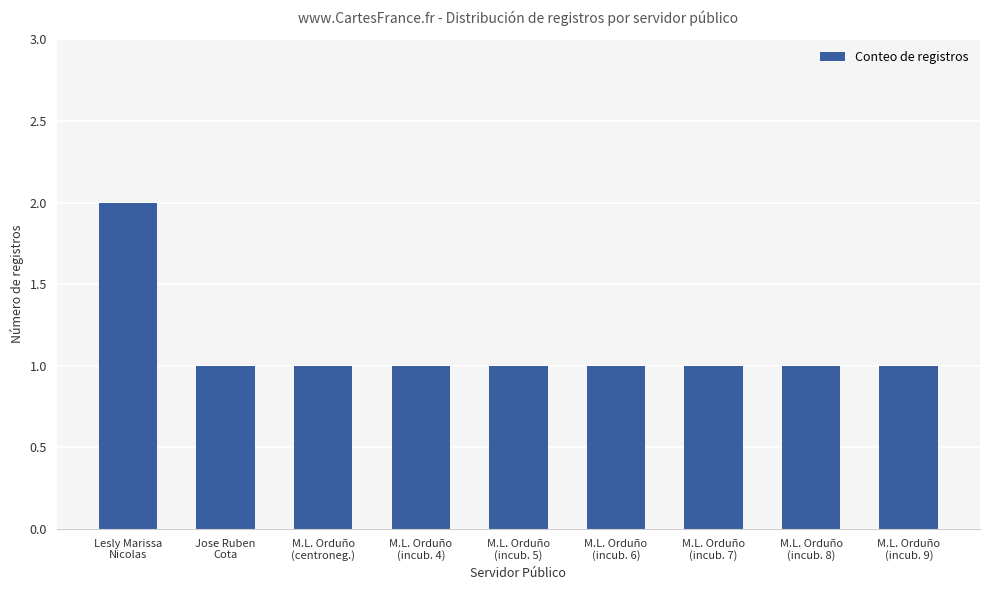

True or false: the data shows 1 at M.L. Orduño
(incub. 7).

True